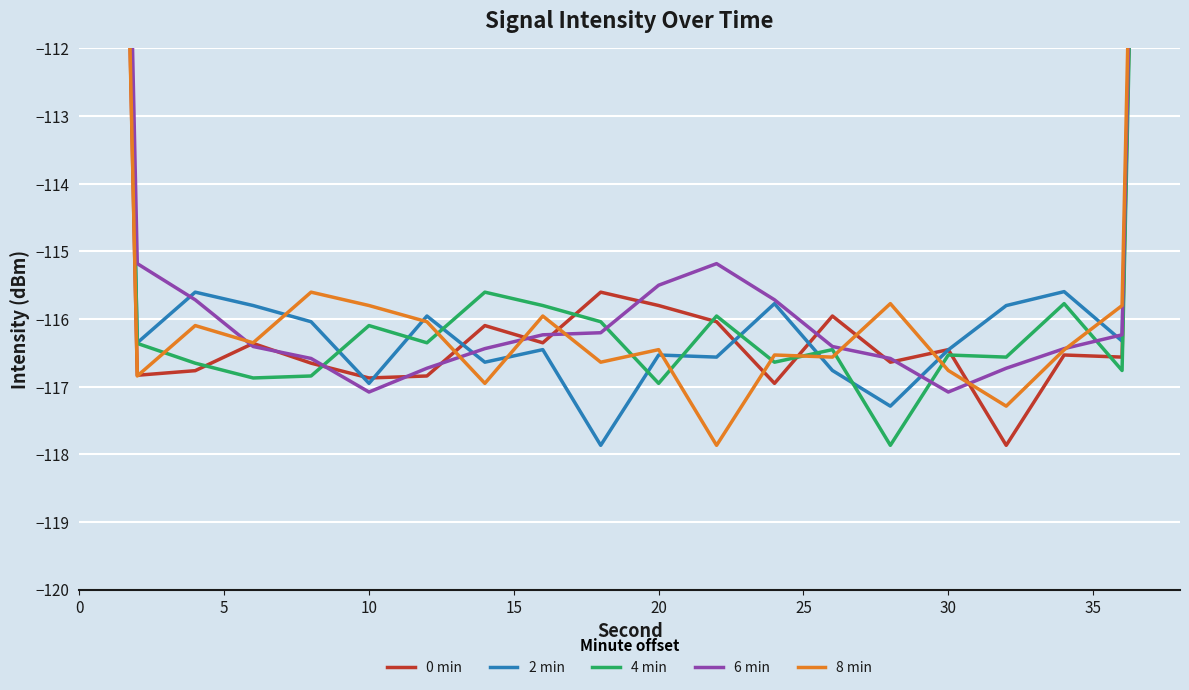

Which series has the largest range (max minus min)?

8 min